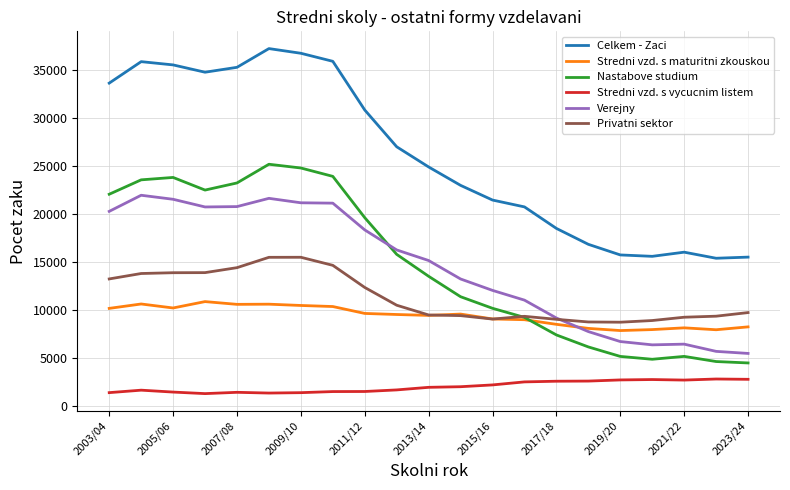

Rank the series by their maximum value, from lowest to highest.

Stredni vzd. s vycucnim listem, Stredni vzd. s maturitni zkouskou, Privatni sektor, Verejny, Nastabove studium, Celkem - Zaci